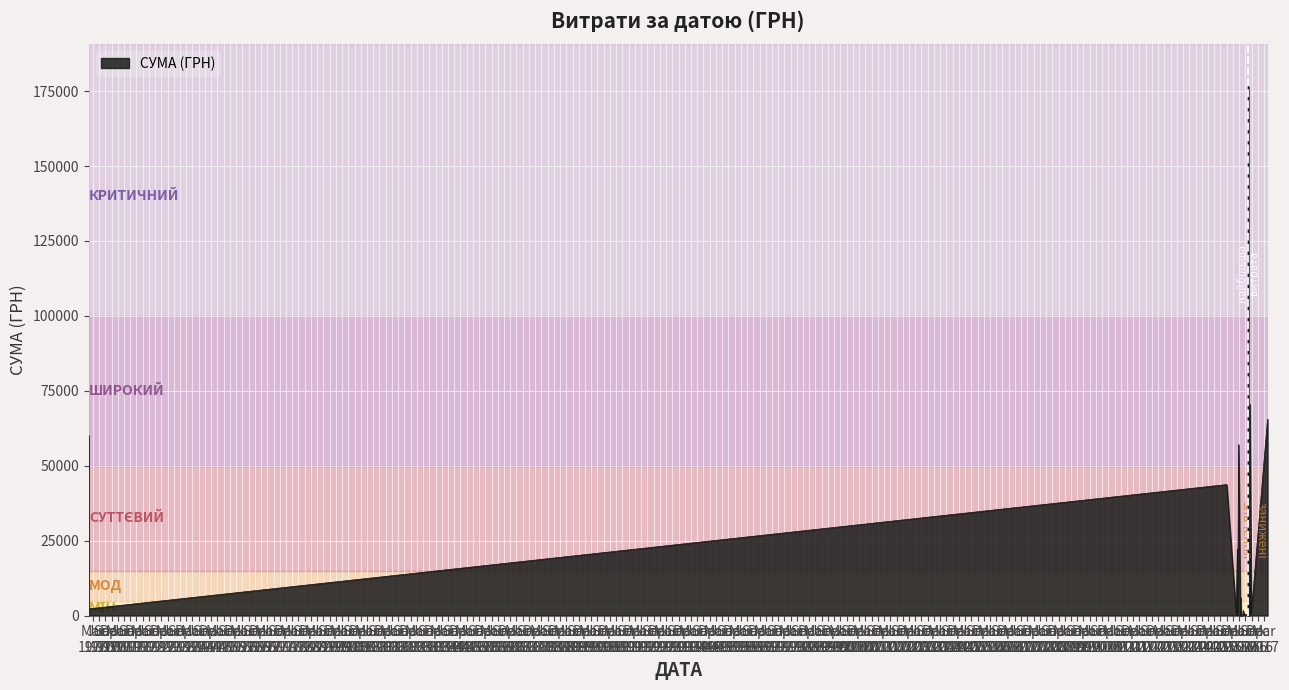

List the labels in order of value, smallest first.

24.03.2016, 24.03.2016, 24.07.2016, 22.03.2016, 14.07.2016, 24.03.2016, 24.03.2016, 29.07.2016, 29.03.2016, 29.03.2016, 29.03.2016, 29.03.2016, 18.03.2016, 25.04.2016, 29.03.2016, 29.03.2016, 18.07.2016, 16.05.2016, 25.07.2016, 09.07.2016, 09.02.2016, 09.02.2016, 22.07.2016, 18.01.2016, 26.08.2016, 18.03.2016, 18.07.2016, 26.07.2016, 28.04.2016, 01.01.1970, 20.01.2016, 24.03.2016, 24.07.2016, 03.02.2016, 31.08.2015, 22.02.2016, 01.01.1970, 21.04.2017, 04.08.2016, 12.07.2016